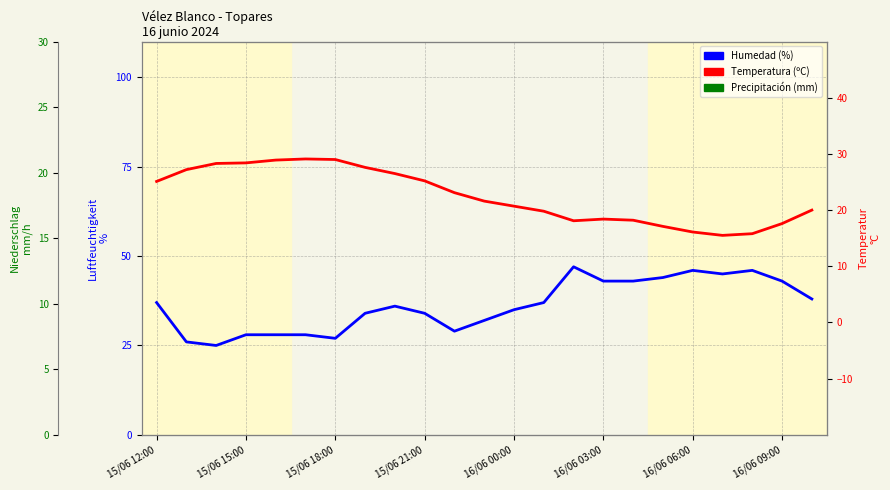

What is the average value of the Temperatura (ºC) series?

22.5